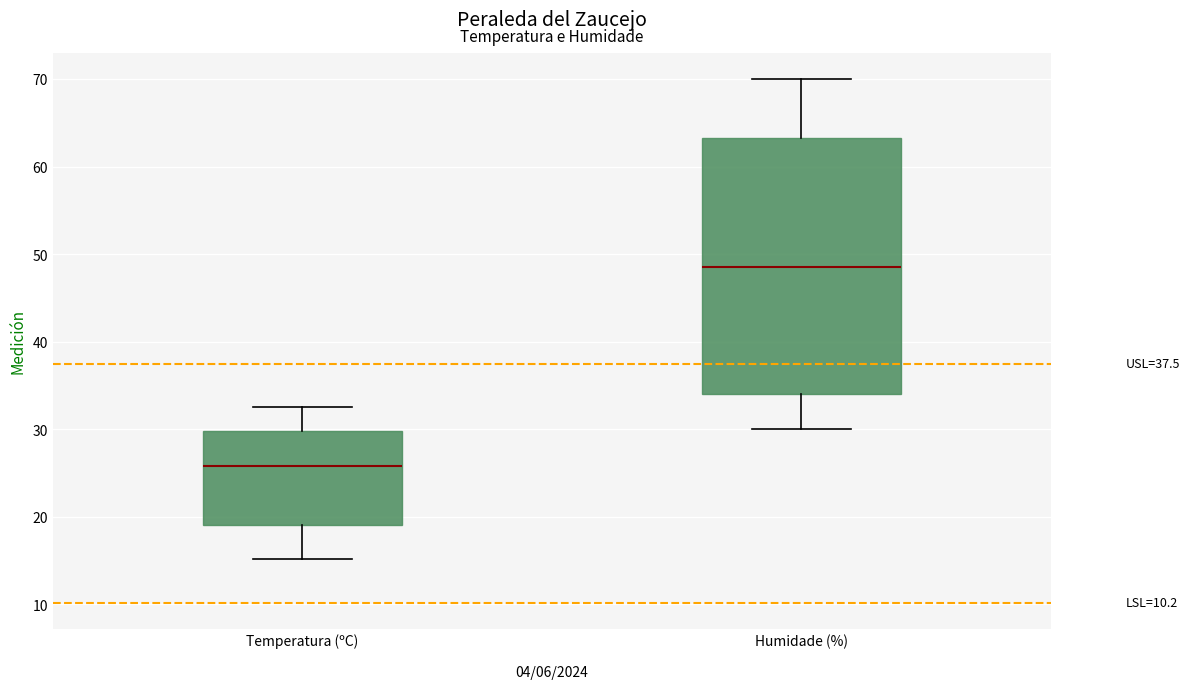

Which box's median line is the highest?

Humidade (%)